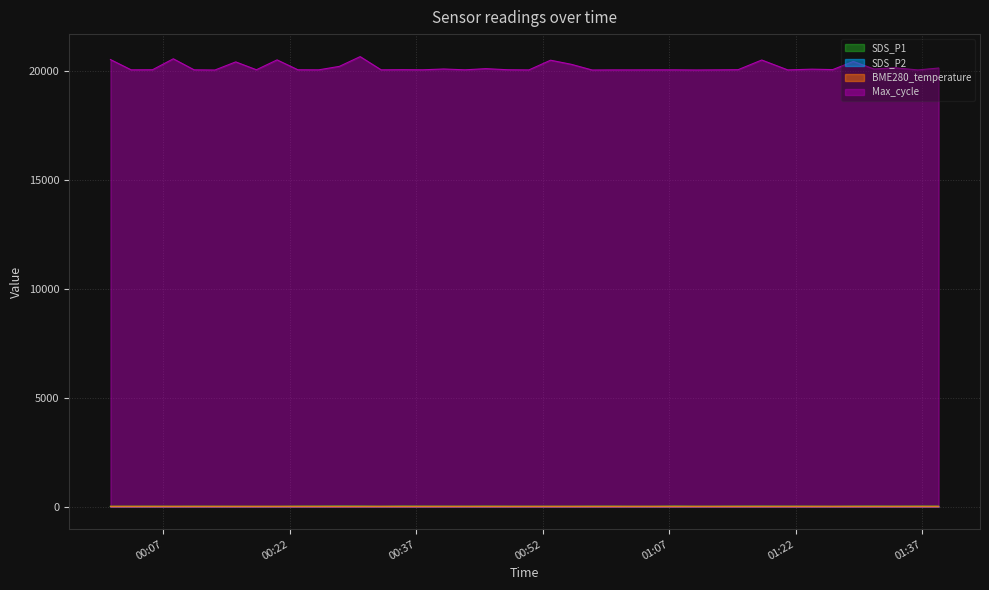

How many data points in Max_cycle are less than 20056?

18